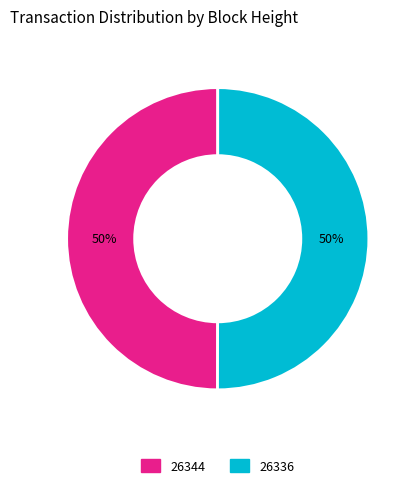

Is the sum of 26336 and 26344 greater than half?

Yes